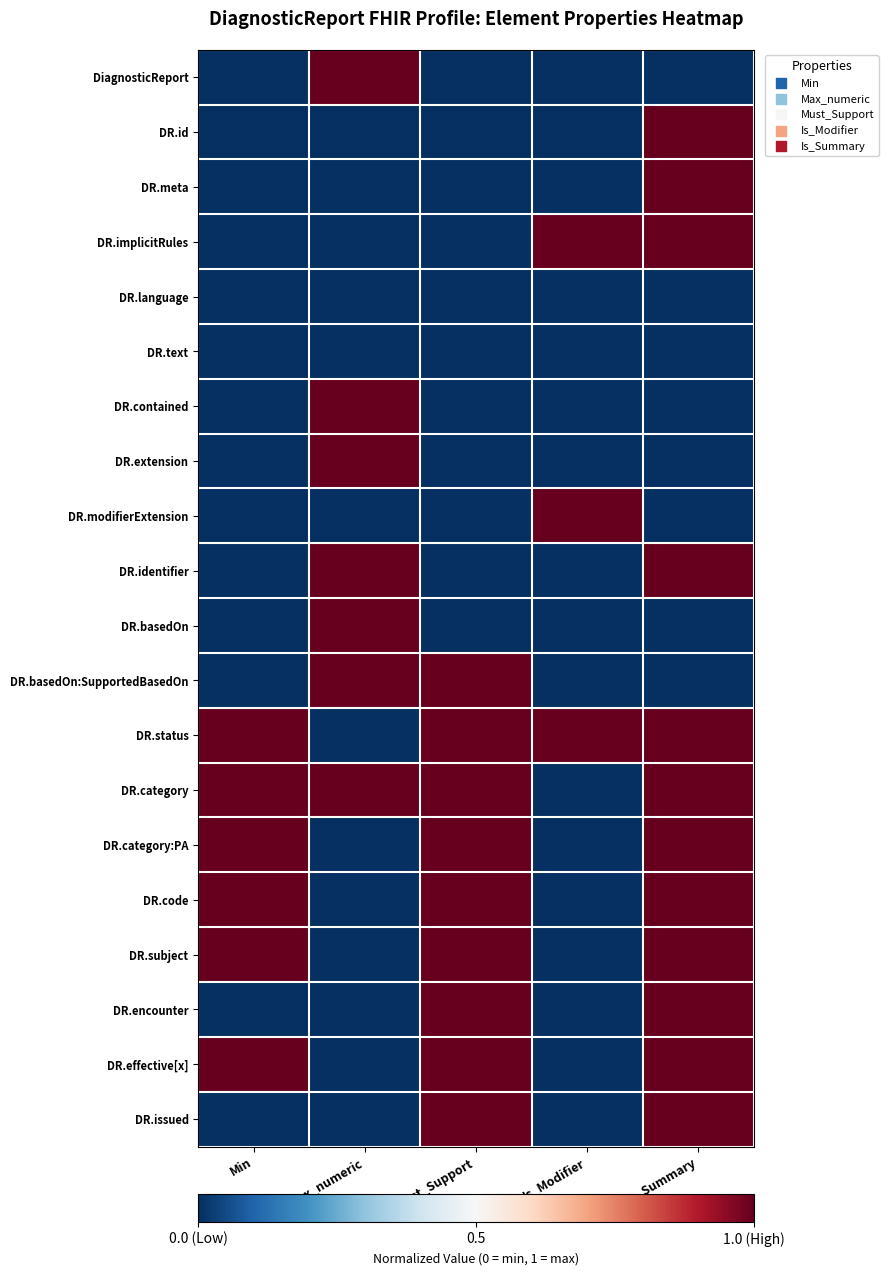

What is the spread (max minus min) of values at Is_Summary?

1.0